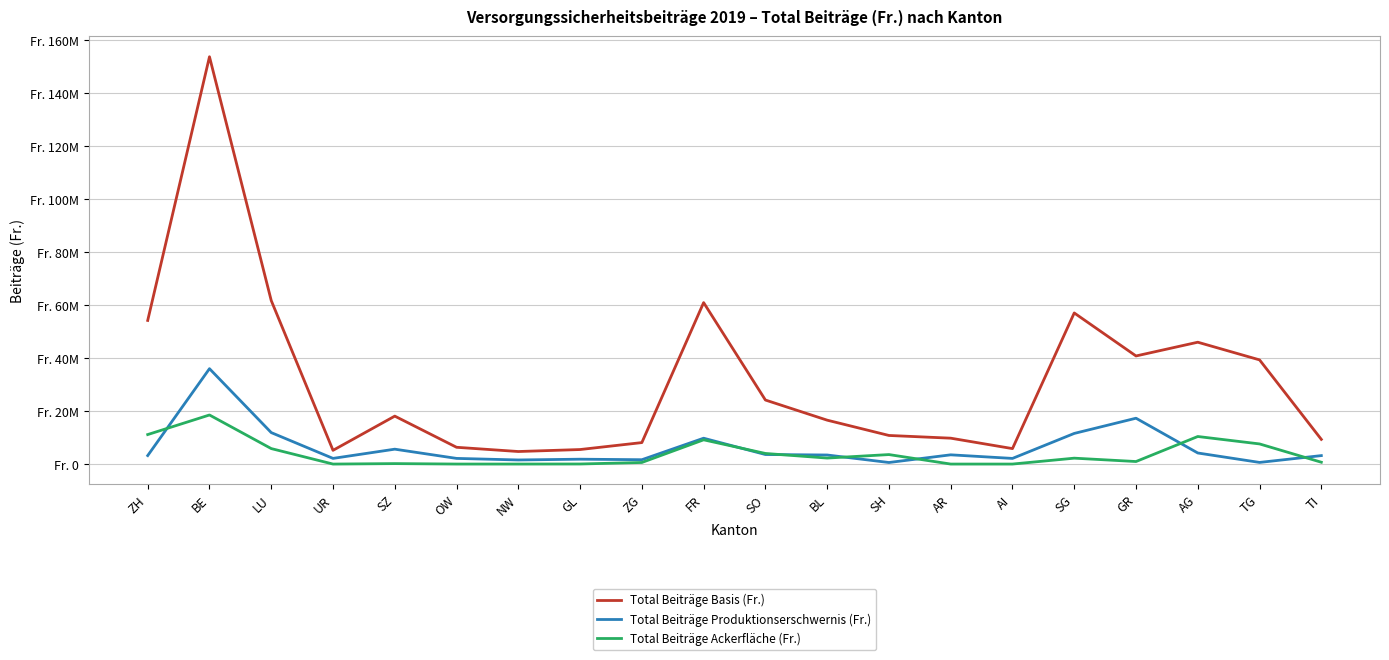

Rank the categories by Total Beiträge Basis (Fr.) value from highest to lowest.

BE, LU, FR, SG, ZH, AG, GR, TG, SO, SZ, BL, SH, AR, TI, ZG, OW, AI, GL, UR, NW